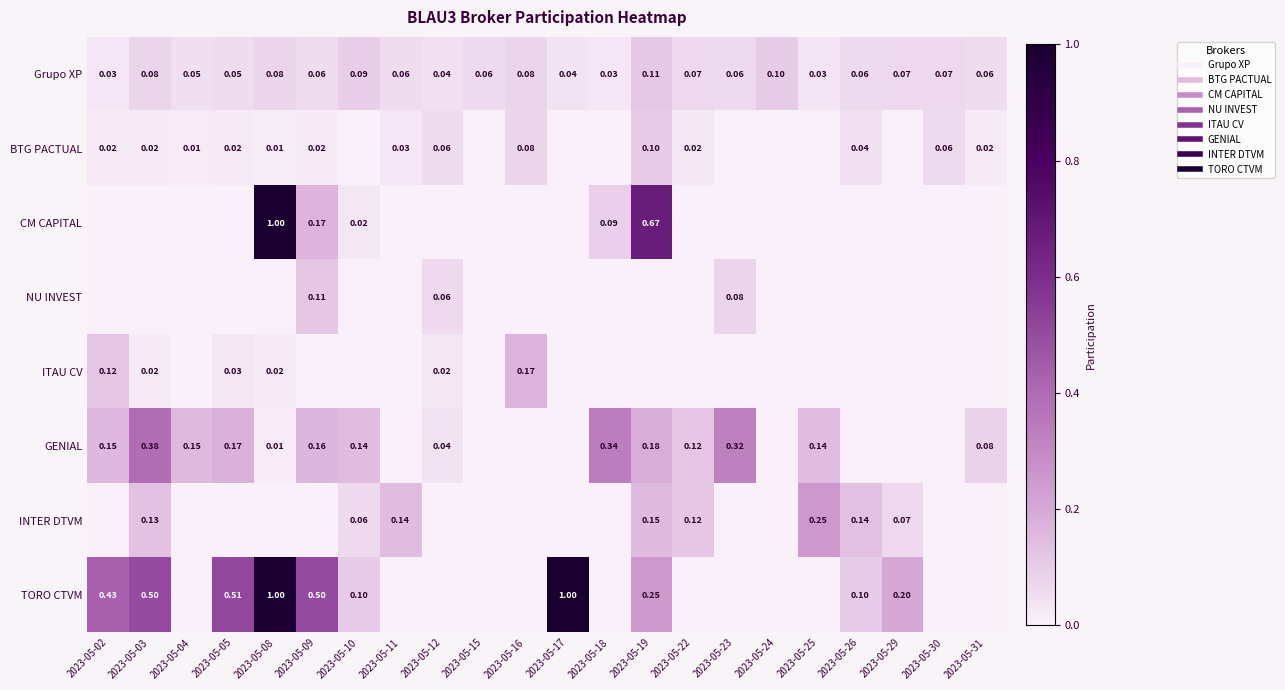

At how many categories does at least one series exceed 0?

22